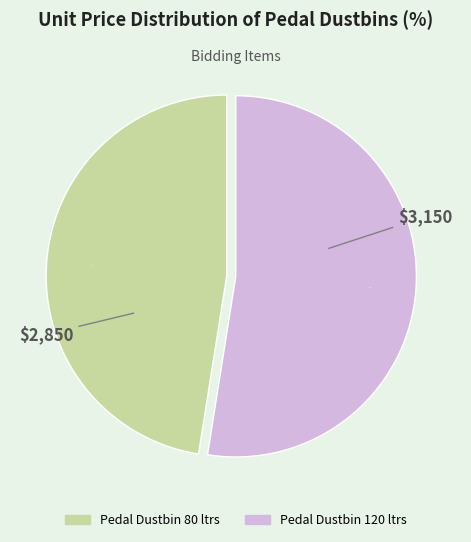

Is the sum of Pedal Dustbin 120 ltrs and Pedal Dustbin 80 ltrs greater than half?

Yes